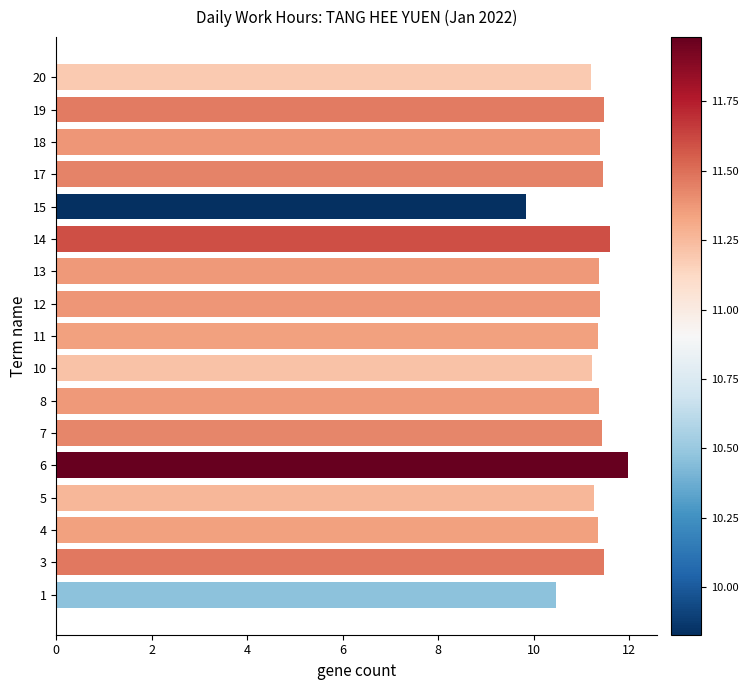

Read the value at 6.

12.0